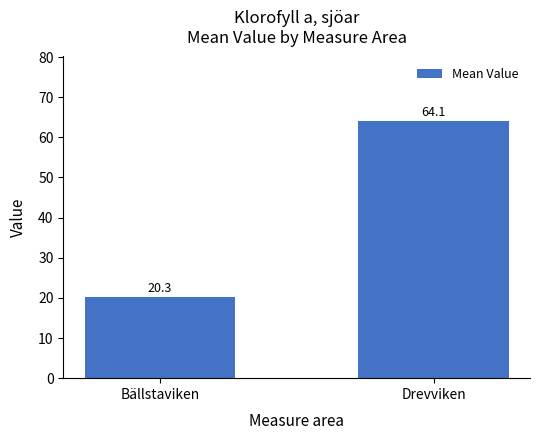

What is the change in value from Bällstaviken to Drevviken?

+43.8